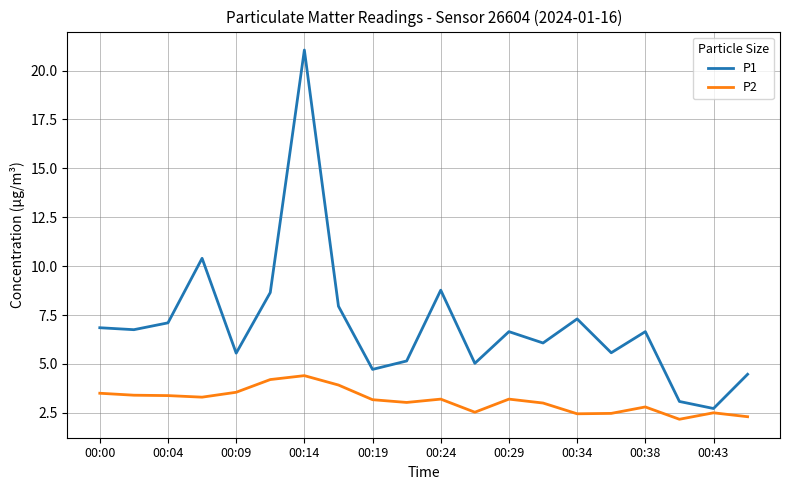

Which series has the largest total across all categories?

P1